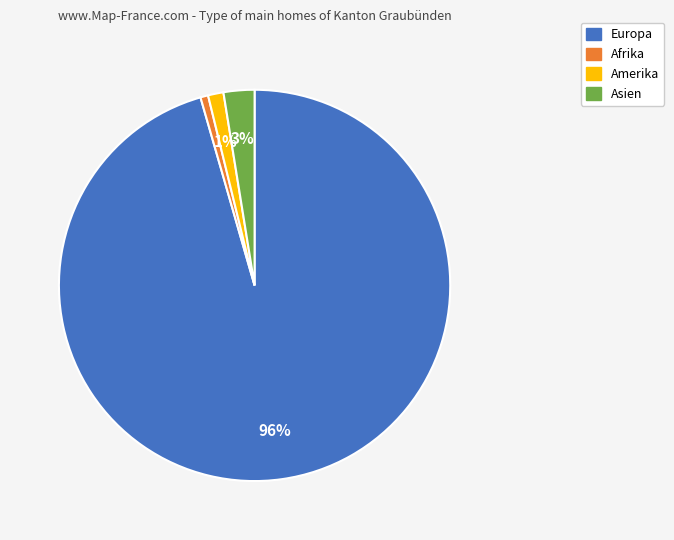

Is there any slice that represents more than half of the pie?

Yes